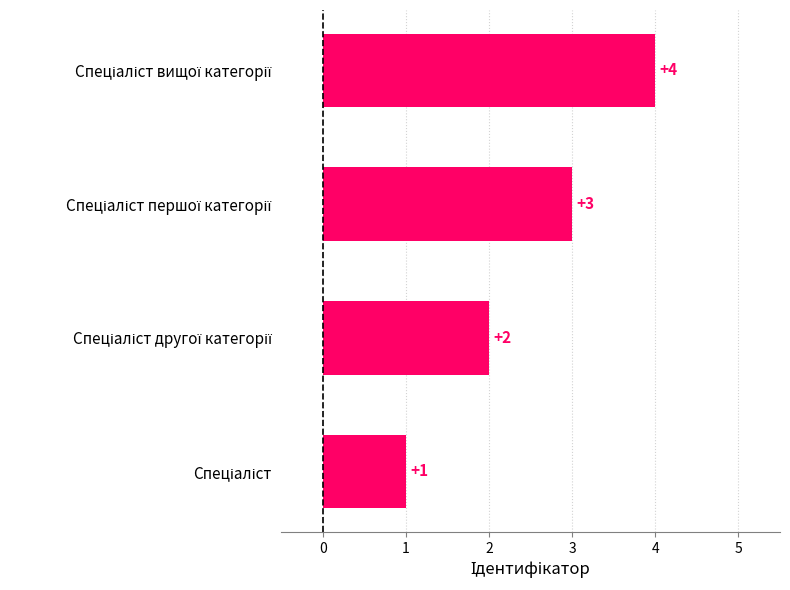

What is the difference between the maximum and minimum values?

3